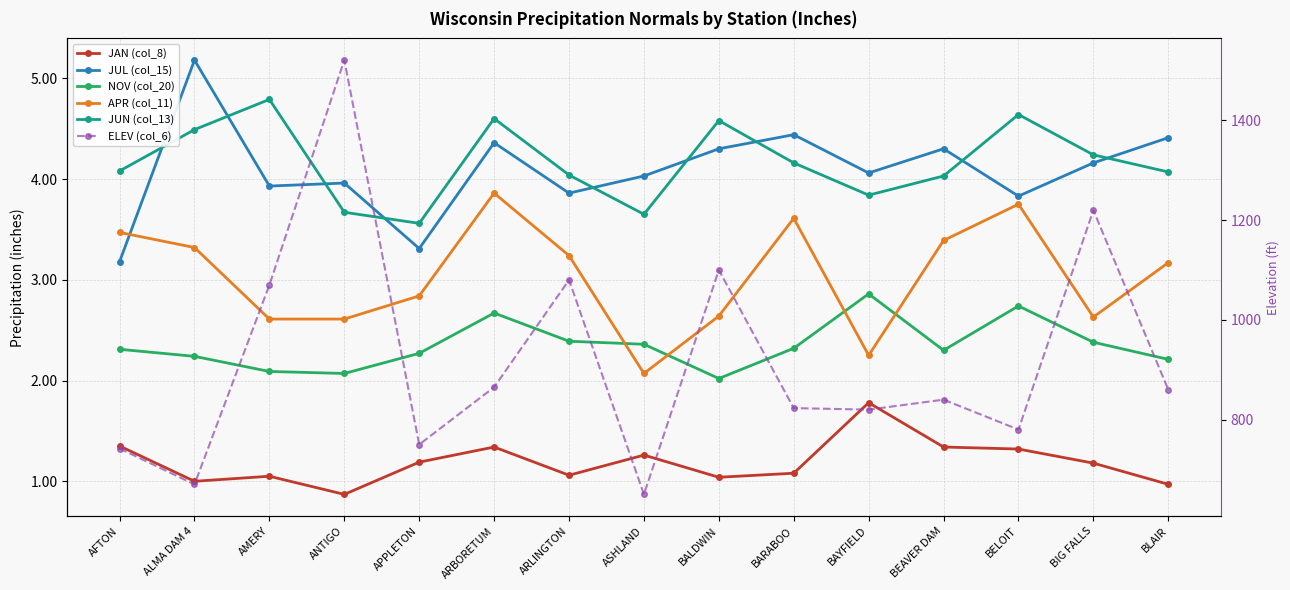

At which label does JAN (col_8) reach its minimum?

ANTIGO